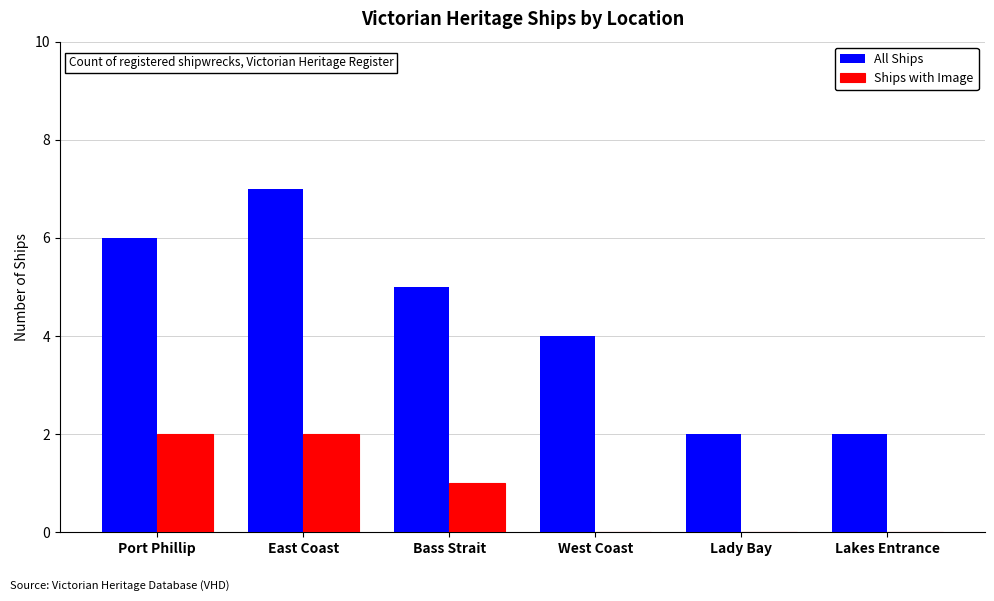

Which series has the widest spread of values?

All Ships